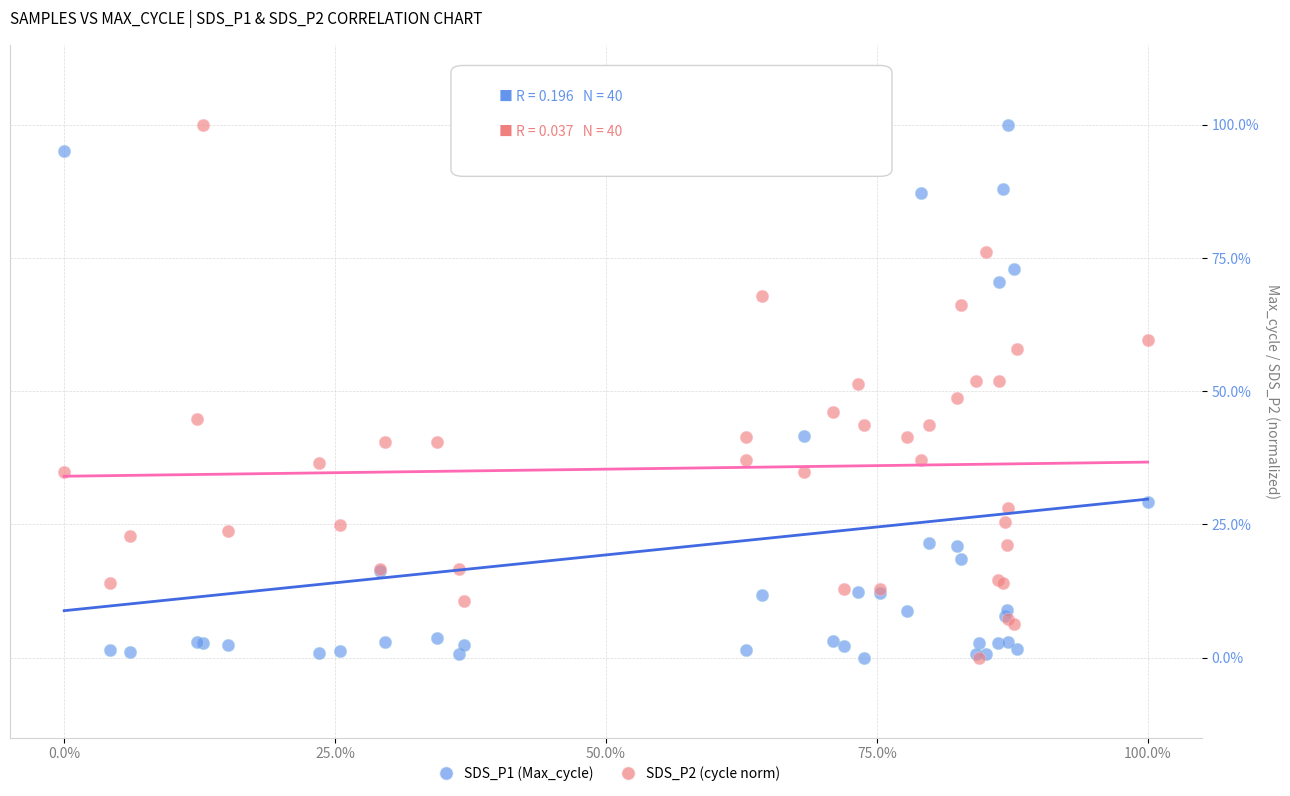

What are all the series names shown in the legend?

SDS_P1 (Max_cycle), SDS_P2 (cycle norm)